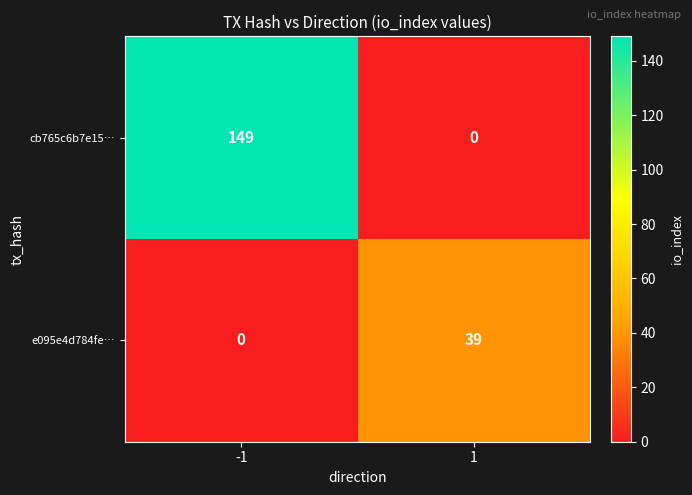

What is the average value of the e095e4d784fe… series?

20